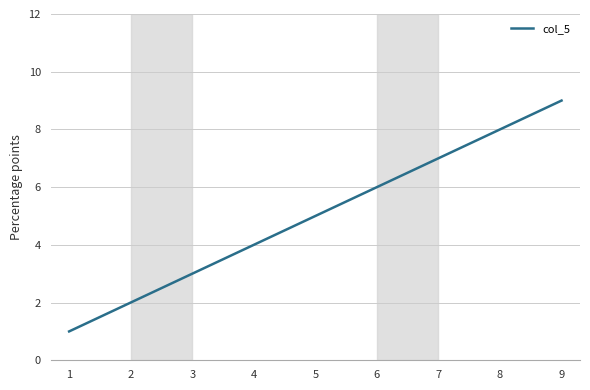

Rank the categories by value from lowest to highest.

1, 2, 3, 4, 5, 6, 7, 8, 9